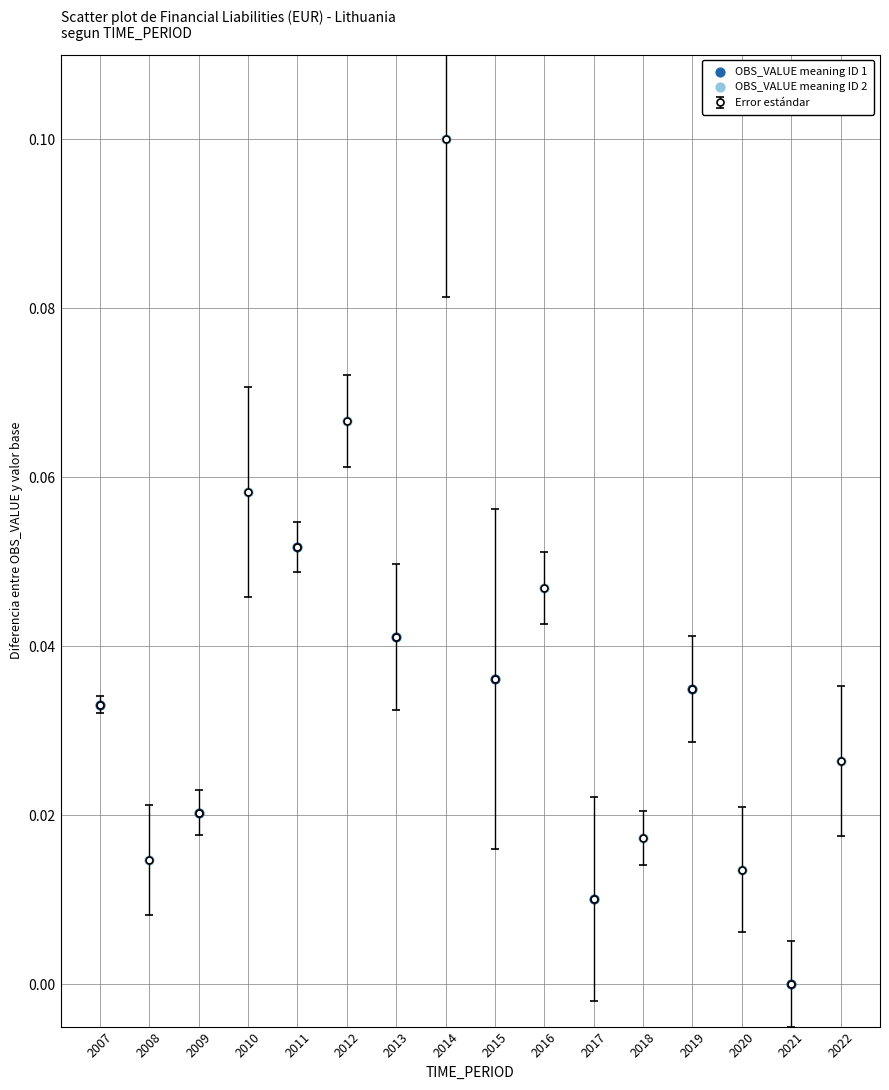

Which label corresponds to the smallest value in the chart?

2021